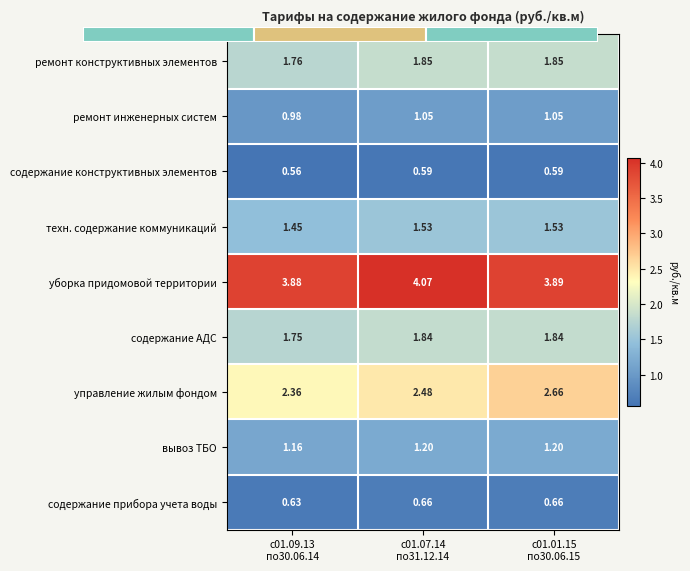

Between с01.09.13 по30.06.14 and с01.07.14 по31.12.14, which series saw the biggest shift?

уборка придомовой территории